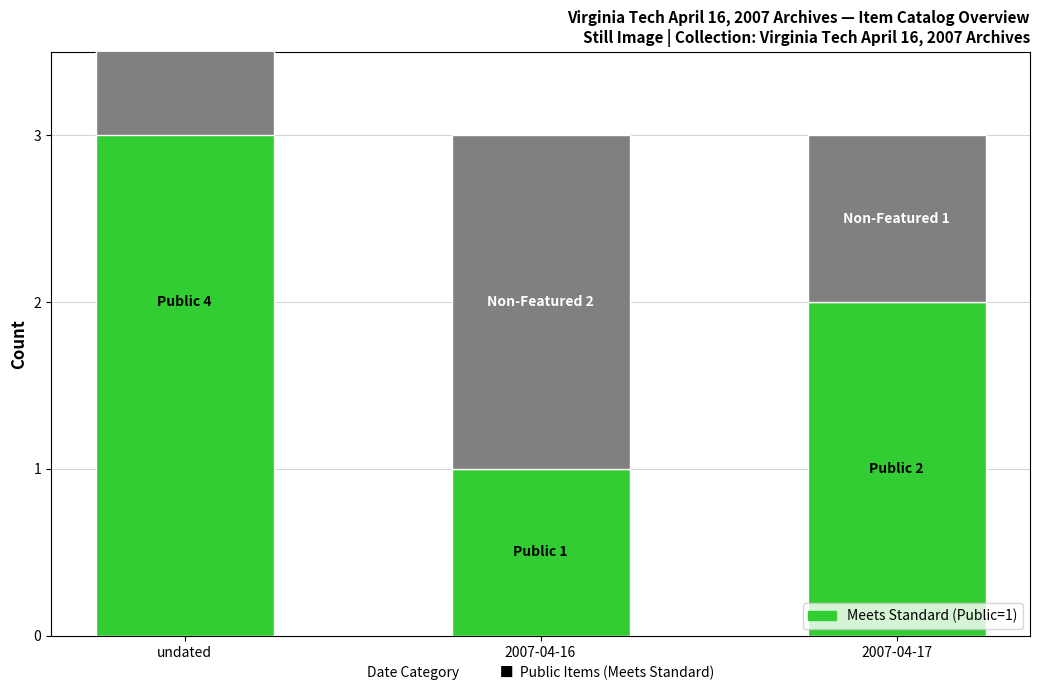

What is the difference between the maximum and second lowest values in the Public Items series?

2